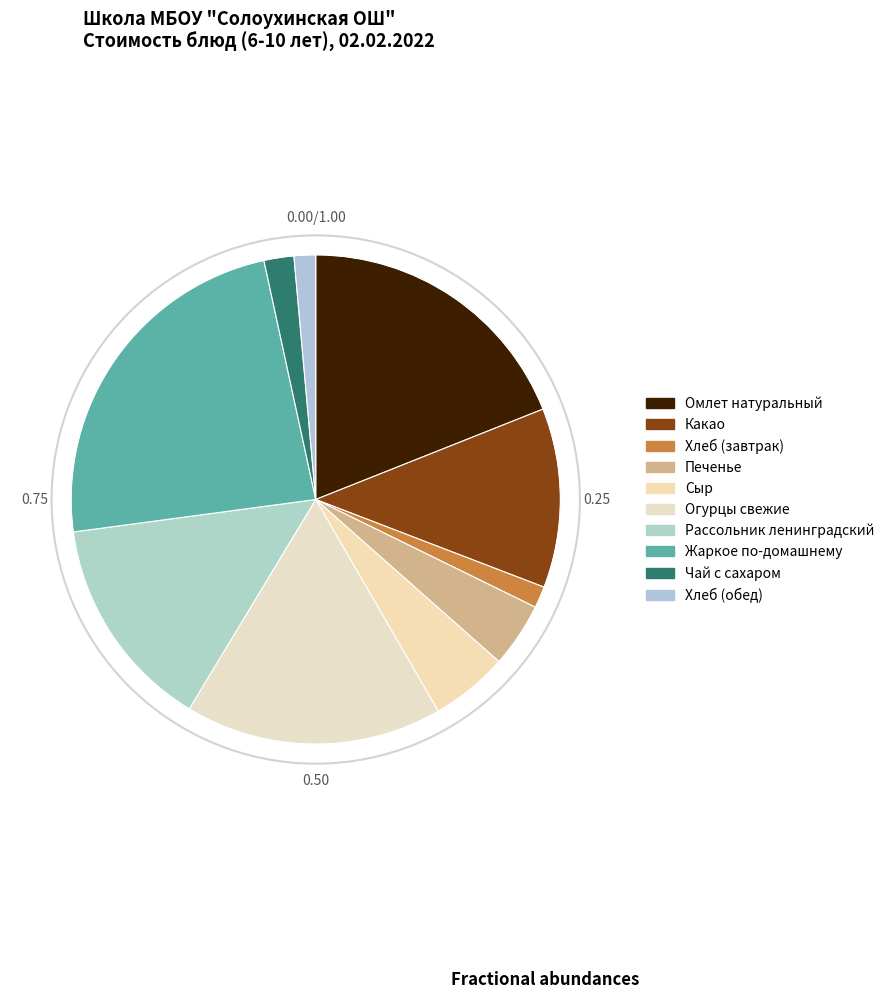

Count the number of slices in the pie.

10